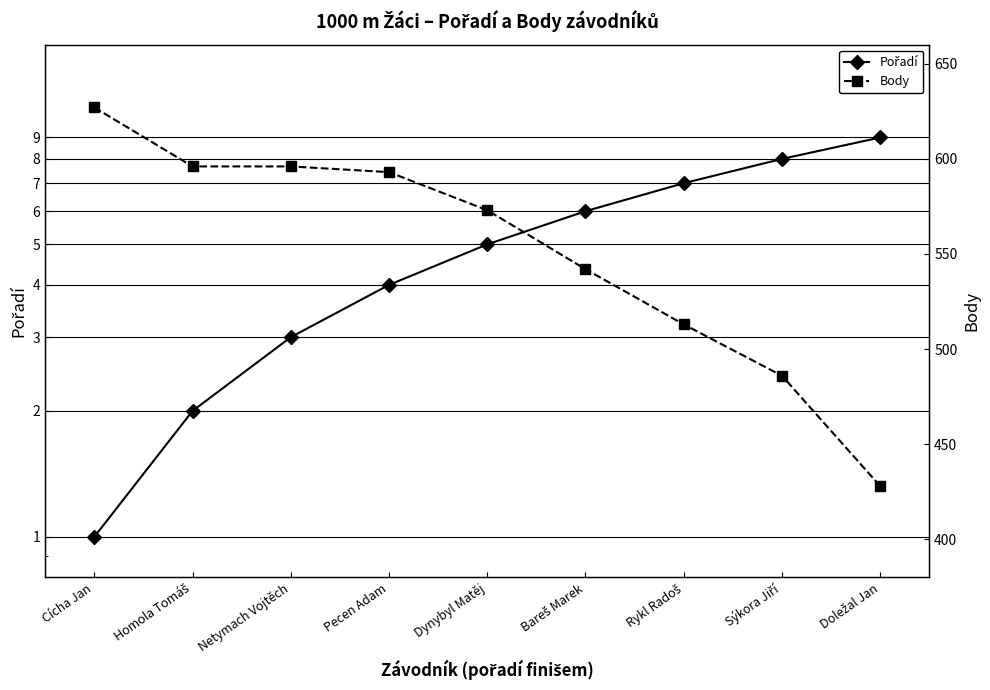

True or false: Body and Pořadí cross at least once.

False